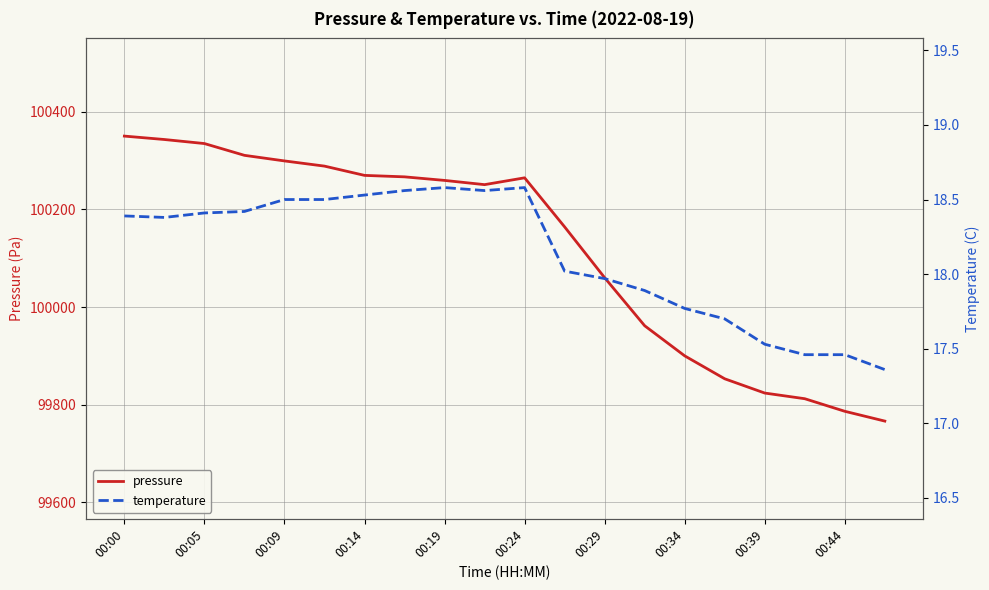

Reading left to right, list all the values displayed in this chart.

pressure: 100350.0	100343.0	100334.8	100310.6	100299.2	100288.6	100269.6	100266.6	100259.3	100250.6	100264.6	100164.1	100060.1	99961.7	99900.1	99853.1	99823.9	99812.3	99786.6	99766.5
temperature: 18.4	18.4	18.4	18.4	18.5	18.5	18.5	18.6	18.6	18.6	18.6	18.0	18.0	17.9	17.8	17.7	17.5	17.5	17.5	17.4